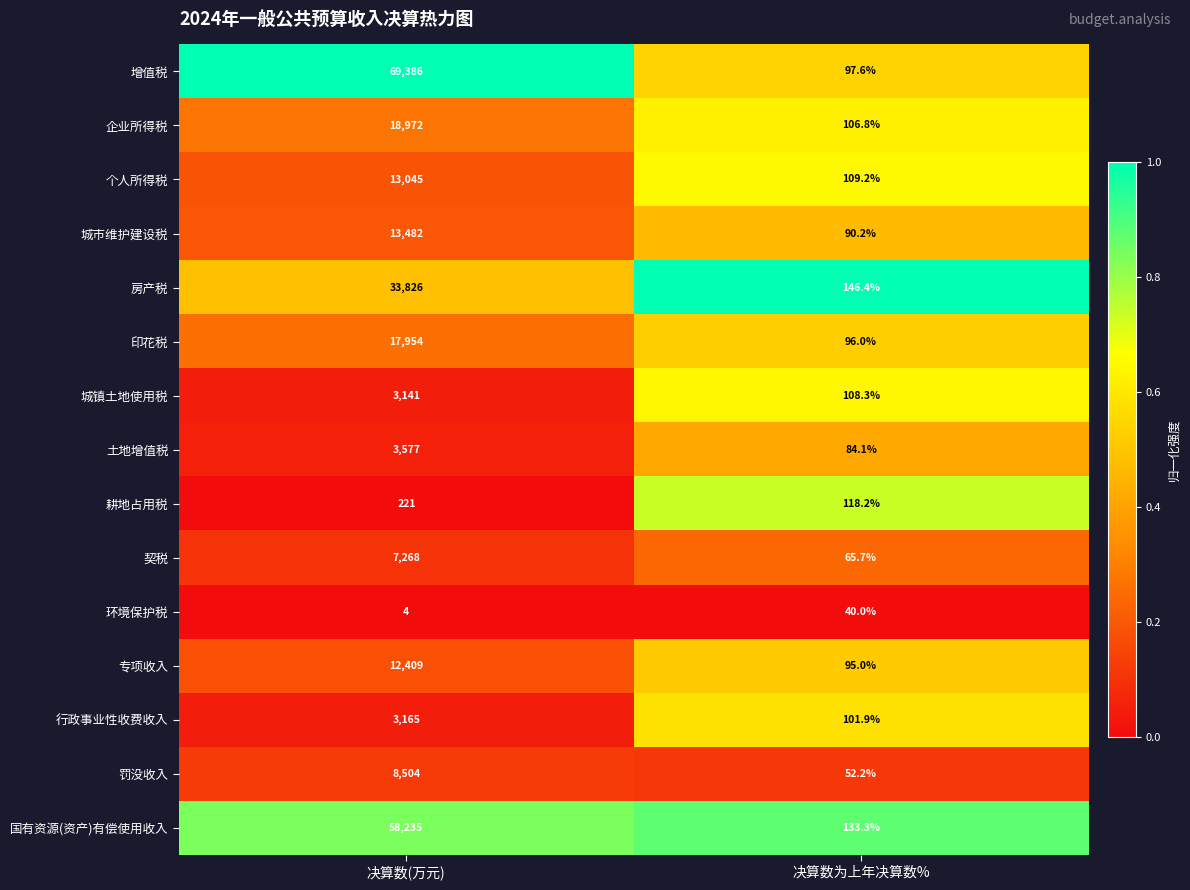

What is the maximum value shown in the chart?

69386.0